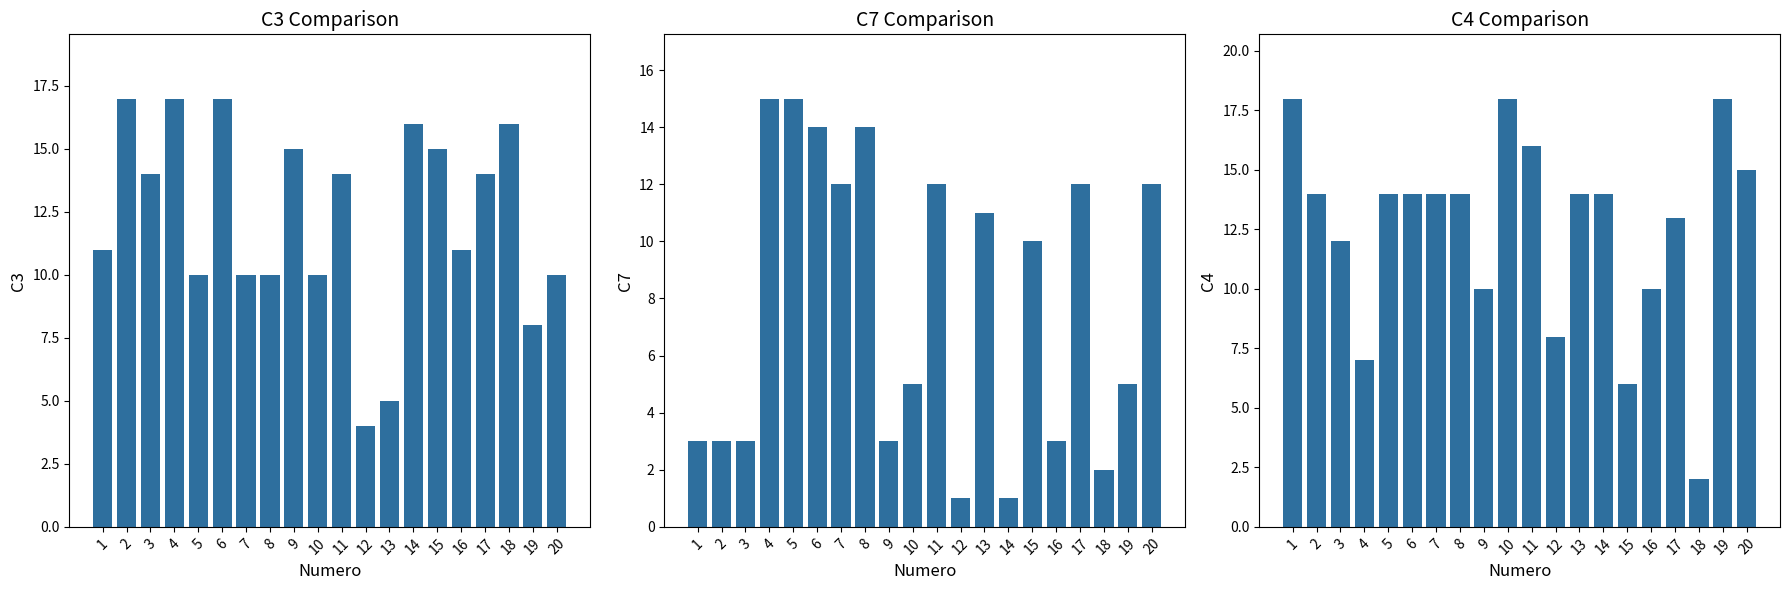

Are the bars grouped side by side (vs. stacked)?

Yes